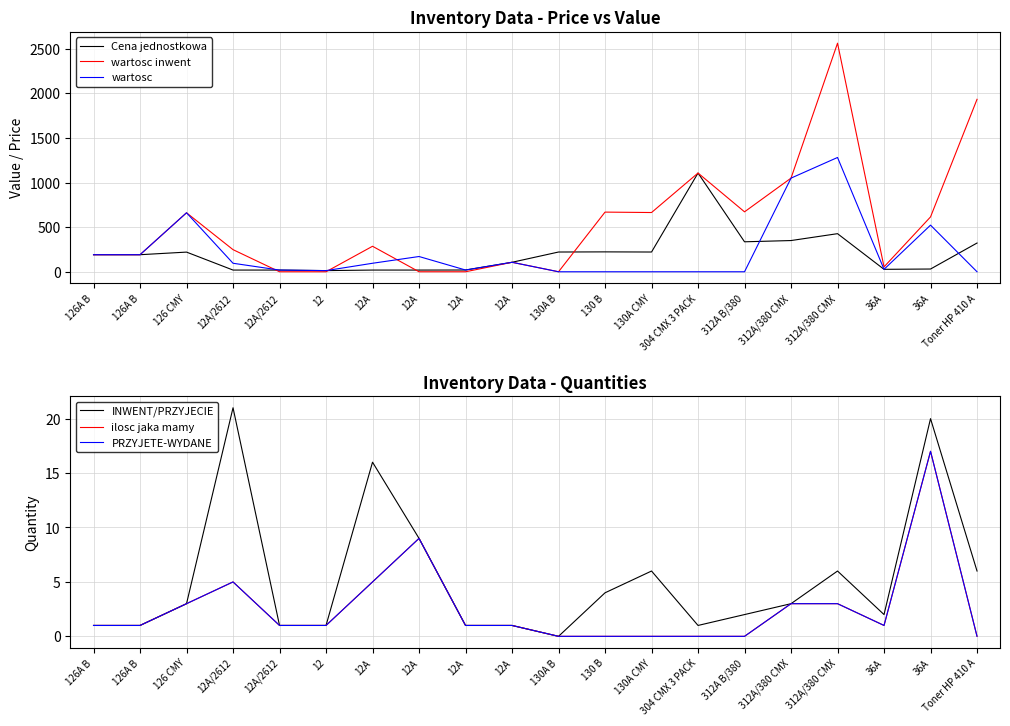

How many values in the PRZYJETE-WYDANE series exceed 1?

7